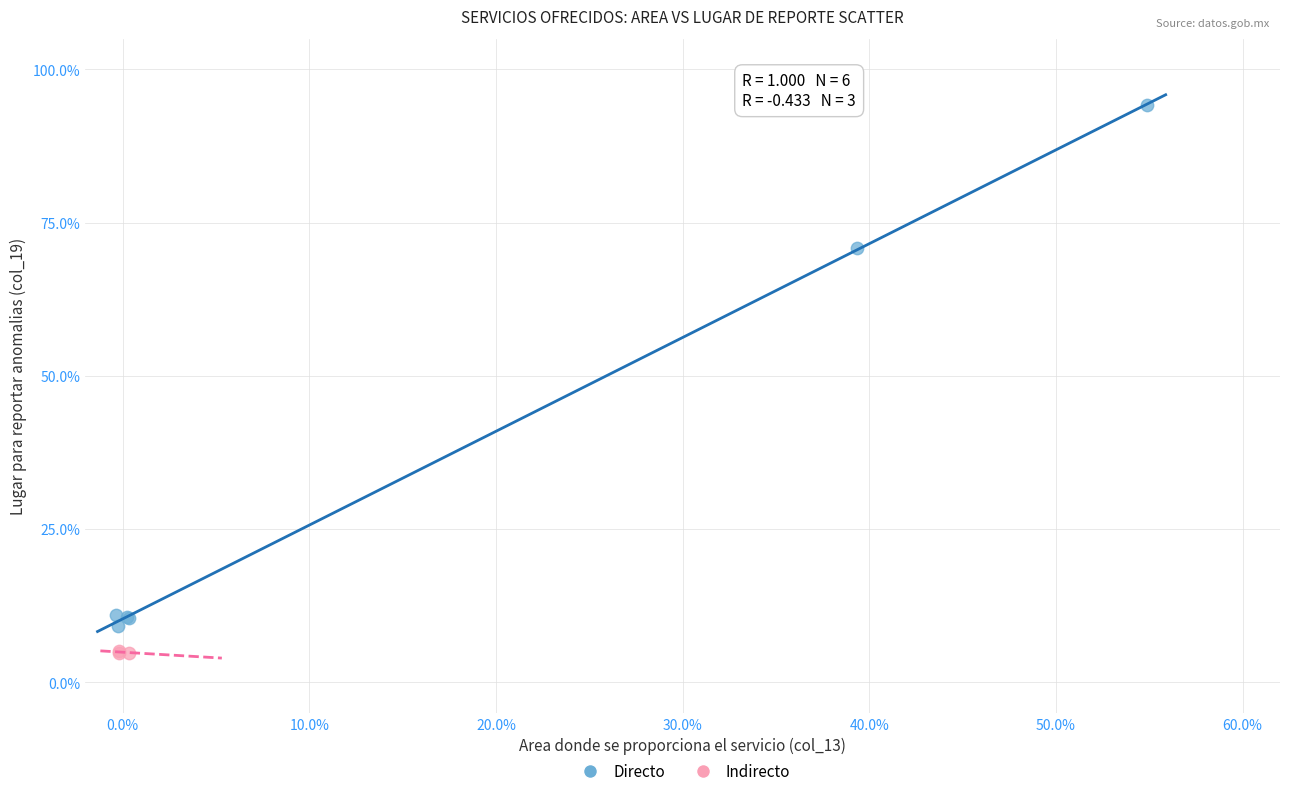

Which series has the largest Y range (max minus min)?

Directo